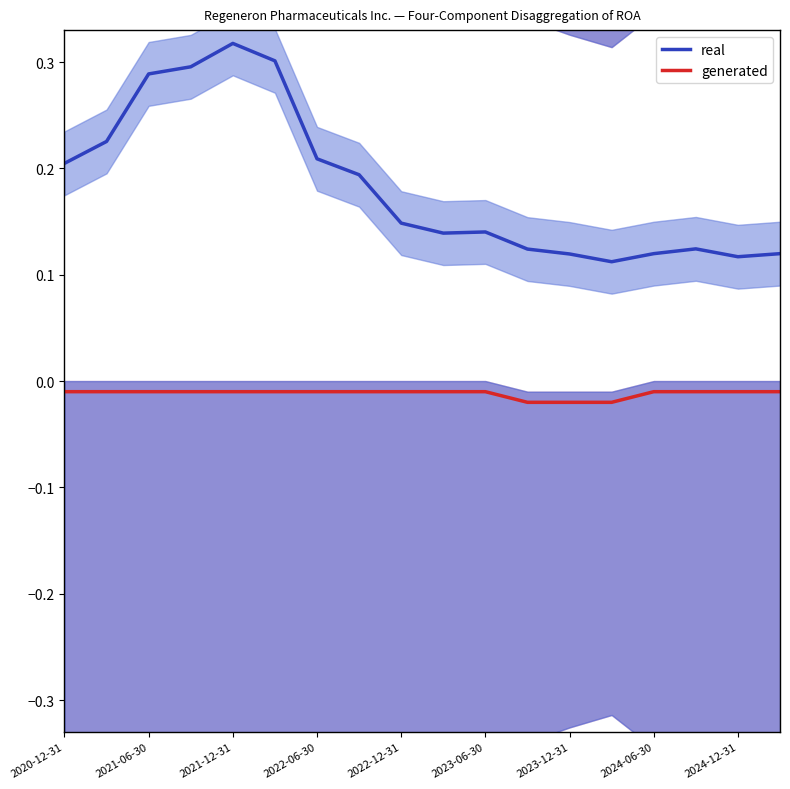

What is the average value of the real series?

0.2